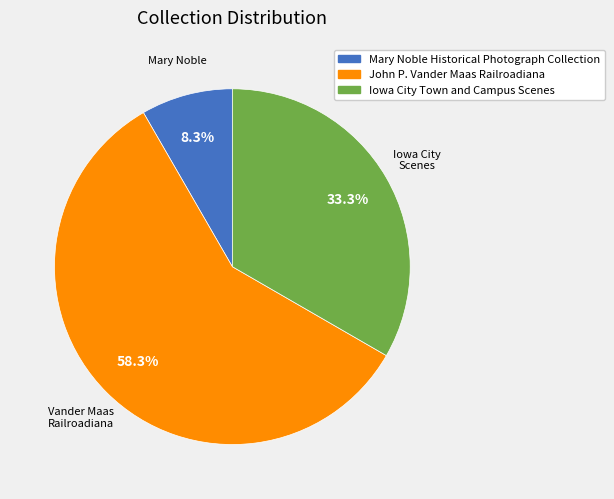

Is there any slice that represents more than half of the pie?

Yes